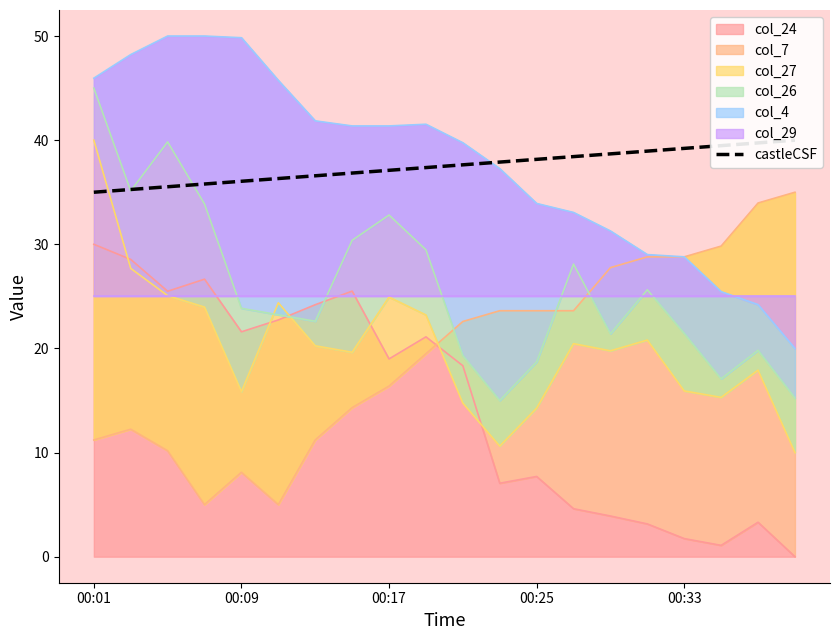

The col_24 series shows 10.2 at 00:09. True or false?

False